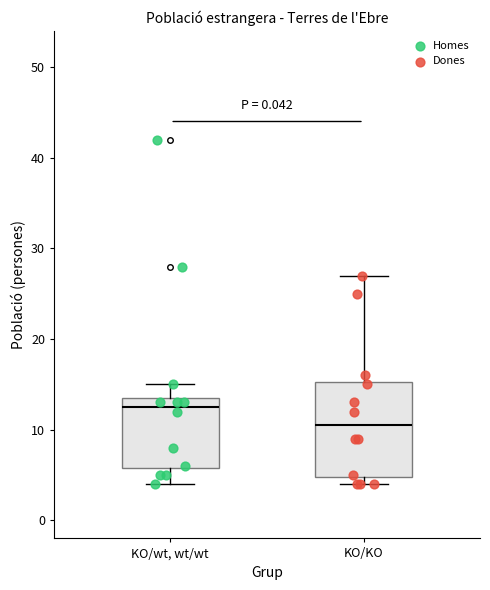

Reading left to right, read every box against the y-axis: the position of its median line, the range the box covers, and the ends of its whiskers. The values are not printed on the chart, so give them approximately, as read against the axis.

KO/wt, wt/wt: median 13, box 6 to 14, whiskers 4 to 15
KO/KO: median 11, box 5 to 15, whiskers 4 to 27